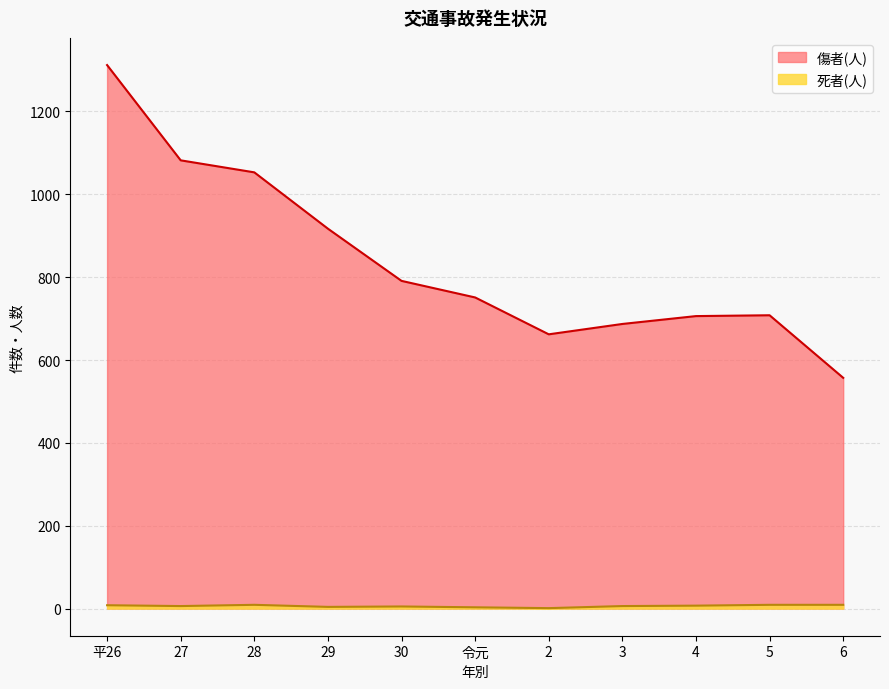

What is the value of the 死者(人) point at the 5th from the left?

5